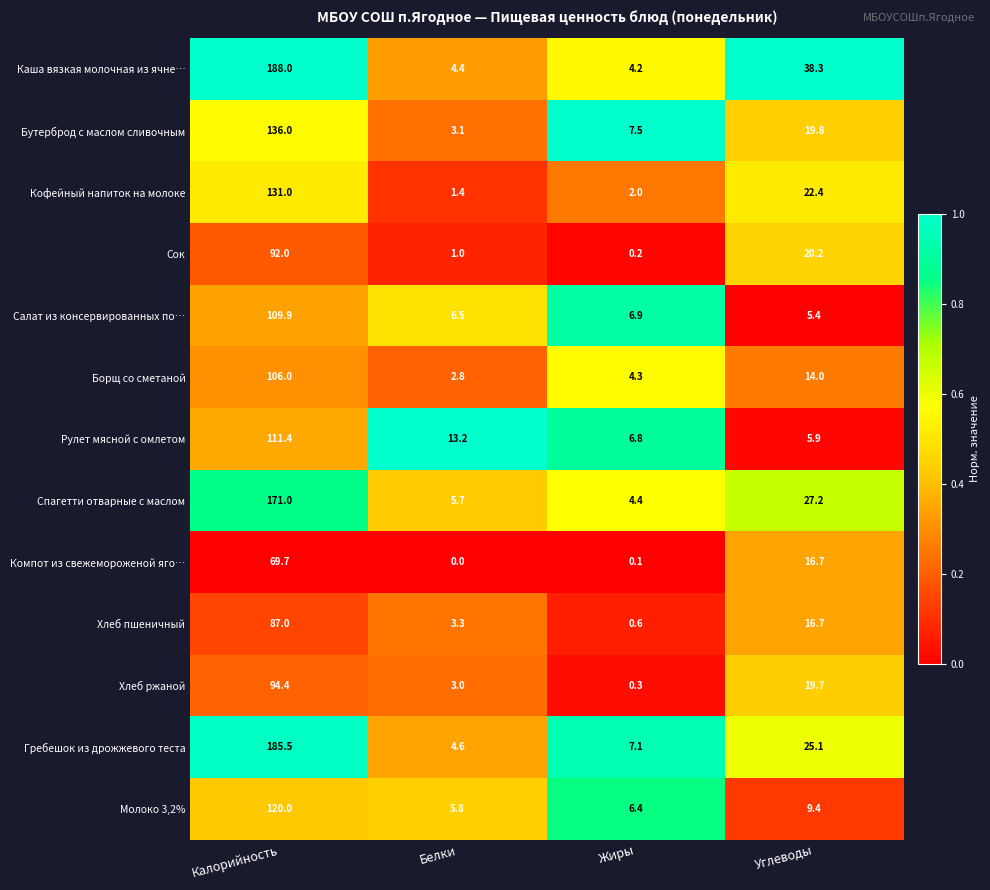

Which series changed the most between Калорийность and Жиры?

Каша вязкая молочная из ячне…